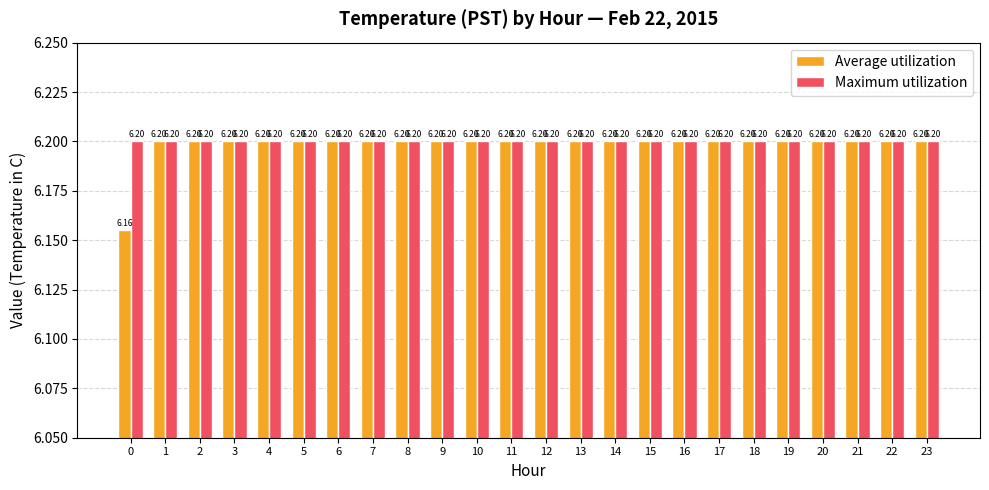

What is the total value across all series at 10?

12.4